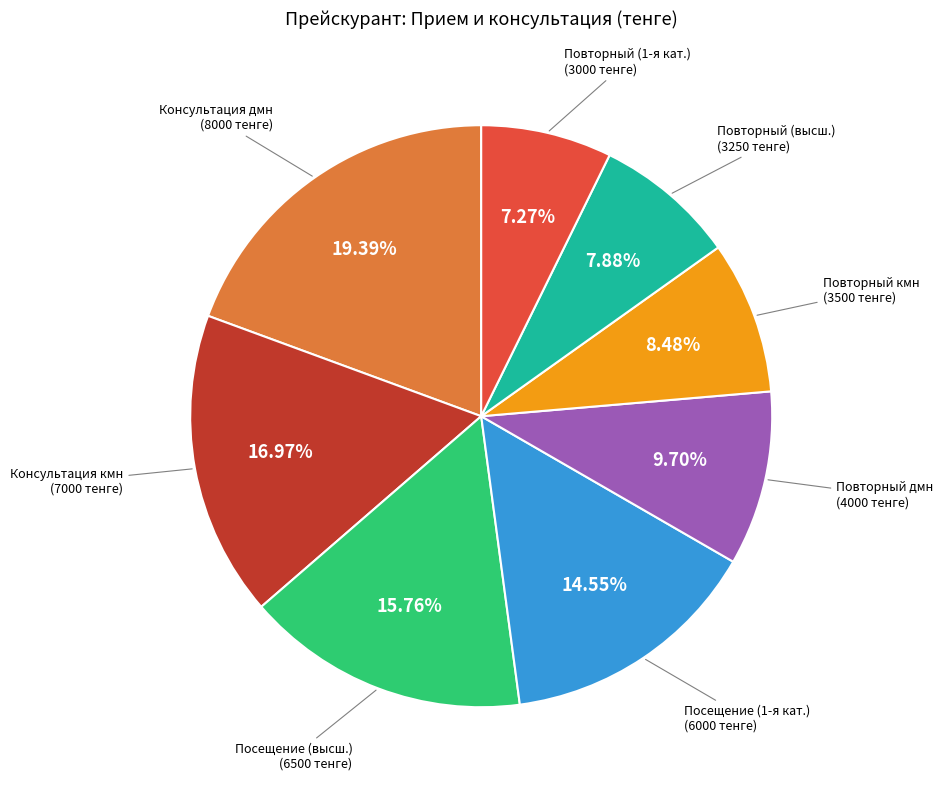

Is there a majority slice in this chart?

No